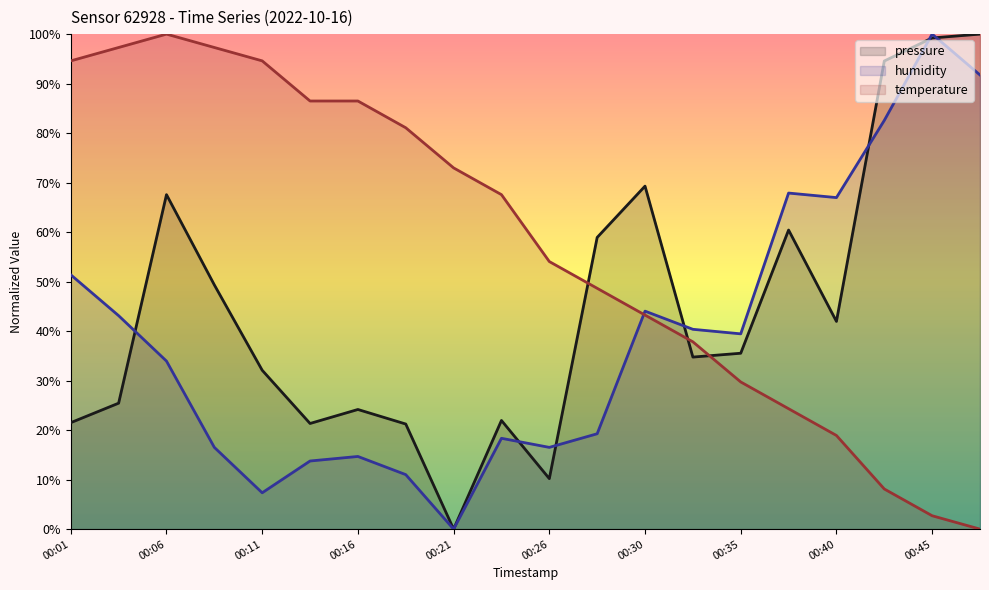

Reading left to right, extract all data points from this chart.

pressure: 21.5	25.4	67.6	49.3	32.1	21.3	24.2	21.2	0.0	22.0	10.2	58.9	69.3	34.8	35.5	60.4	42.0	94.6	99.2	100.0
humidity: 51.4	43.1	33.9	16.5	7.3	13.8	14.7	11.0	0.0	18.3	16.5	19.3	44.0	40.4	39.4	67.9	67.0	82.6	100.0	91.7
temperature: 94.6	97.3	100.0	97.3	94.6	86.5	86.5	81.1	73.0	67.6	54.1	48.6	43.2	37.8	29.7	24.3	18.9	8.1	2.7	0.0